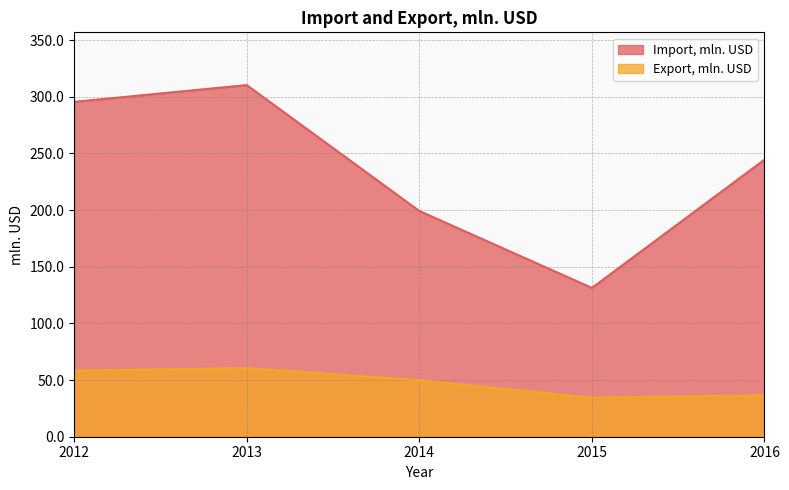

Where is the first local maximum for Import, mln. USD?

2013